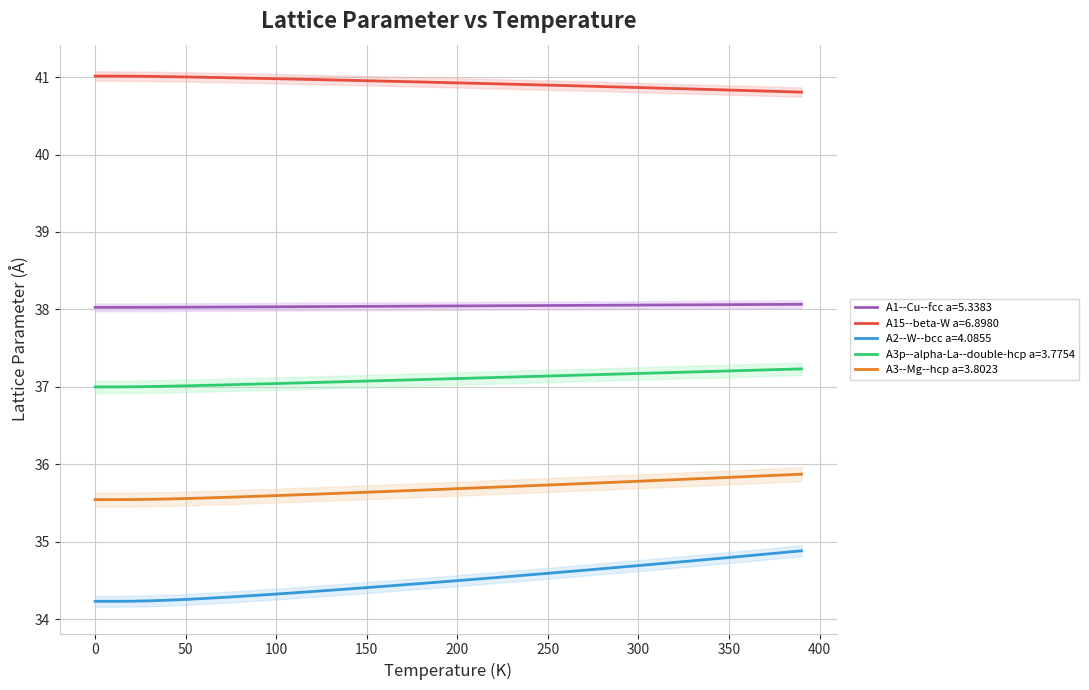

What is the maximum value for A3--Mg--hcp a=3.8023?

35.9